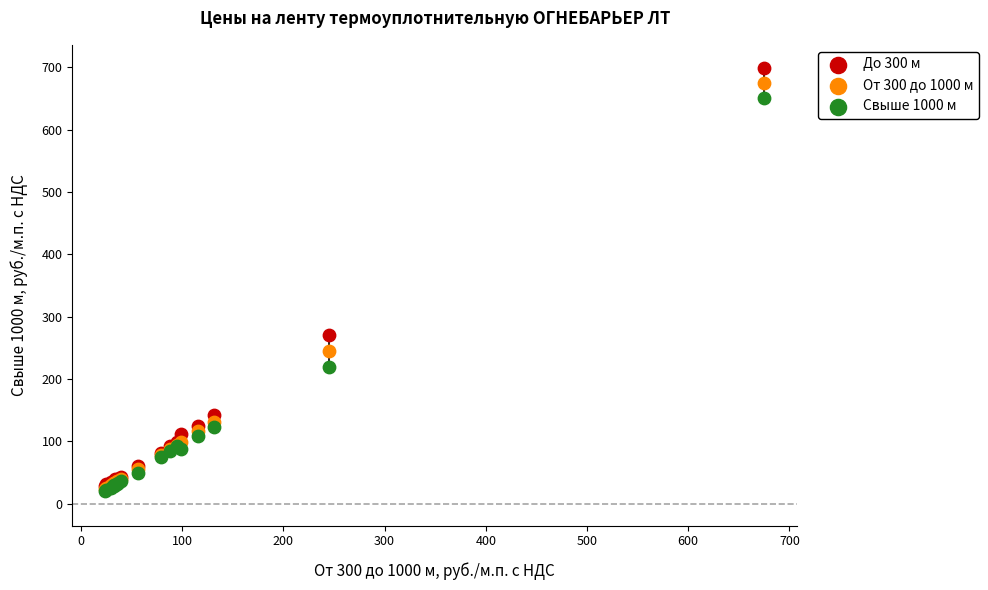

Which series has the largest Y range (max minus min)?

До 300 м